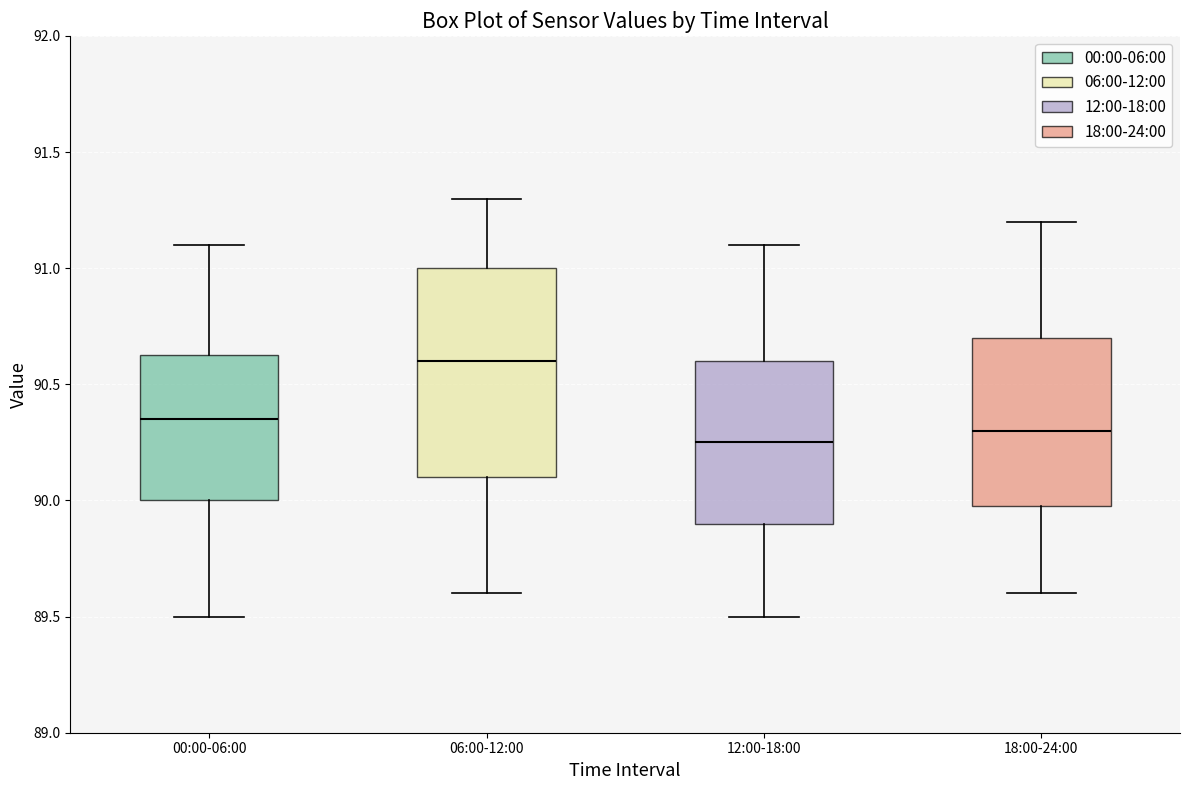

Reading left to right, transcribe this box plot: for each box, give where its median line is, the range the box spans, and where its two whiskers end, as read against the y-axis. The values are not printed on the chart, so give them approximately, as read against the axis.

00:00-06:00: median 90.35, box 90.00 to 90.65, whiskers 89.50 to 91.10
06:00-12:00: median 90.60, box 90.10 to 91.00, whiskers 89.60 to 91.30
12:00-18:00: median 90.25, box 89.90 to 90.60, whiskers 89.50 to 91.10
18:00-24:00: median 90.30, box 90.00 to 90.70, whiskers 89.60 to 91.20